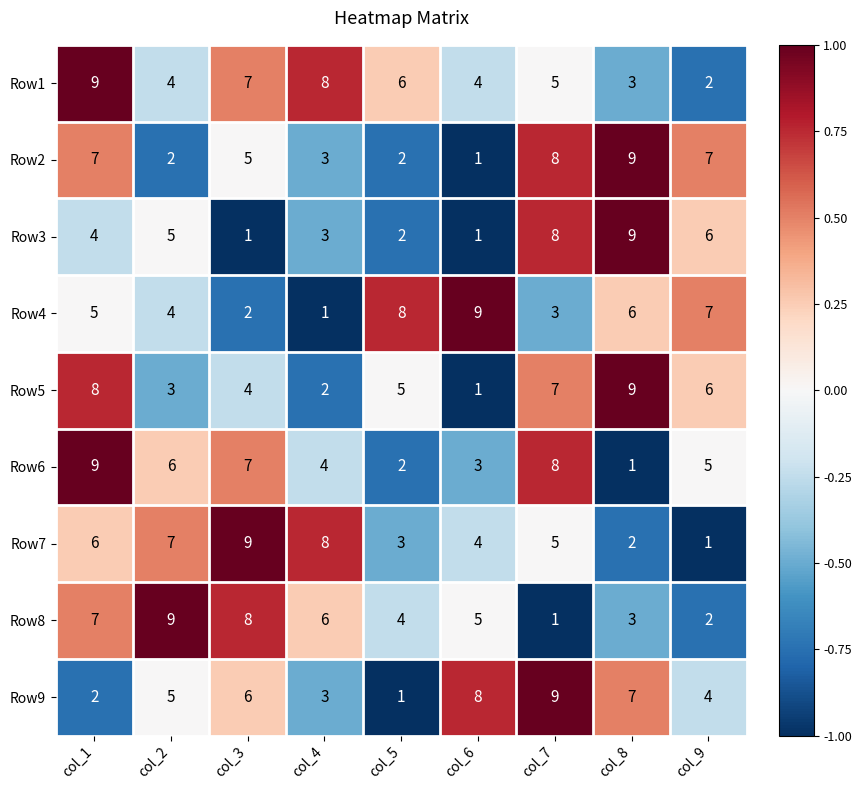

How many series are shown in this chart?

9